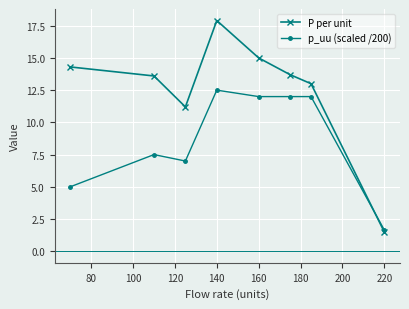

True or false: P per unit has more than 2 points higher than both neighbors.

False